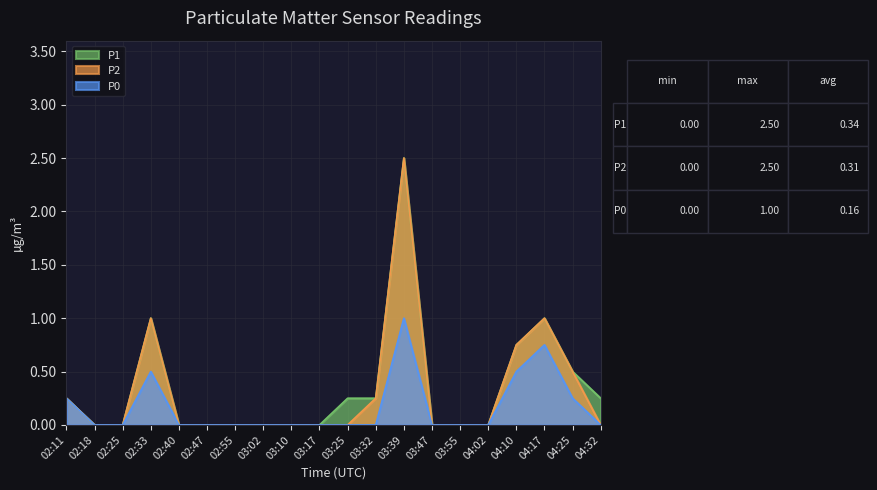

True or false: P2 has more than 2 interior local peaks.

True